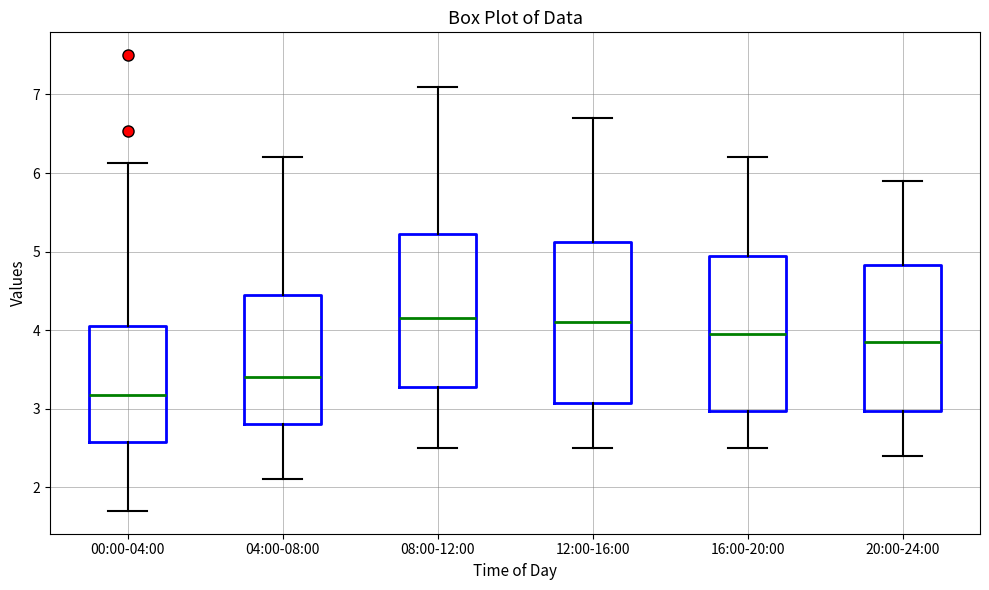

Reading left to right, transcribe this box plot: for each box, give where its median line is, the range the box spans, and where its two whiskers end, as read against the y-axis. The values are not printed on the chart, so give them approximately, as read against the axis.

00:00-04:00: median 3.2, box 2.6 to 4.0, whiskers 1.7 to 6.1
04:00-08:00: median 3.4, box 2.8 to 4.5, whiskers 2.1 to 6.2
08:00-12:00: median 4.2, box 3.3 to 5.2, whiskers 2.5 to 7.1
12:00-16:00: median 4.1, box 3.1 to 5.1, whiskers 2.5 to 6.7
16:00-20:00: median 4.0, box 3.0 to 5.0, whiskers 2.5 to 6.2
20:00-24:00: median 3.9, box 3.0 to 4.8, whiskers 2.4 to 5.9